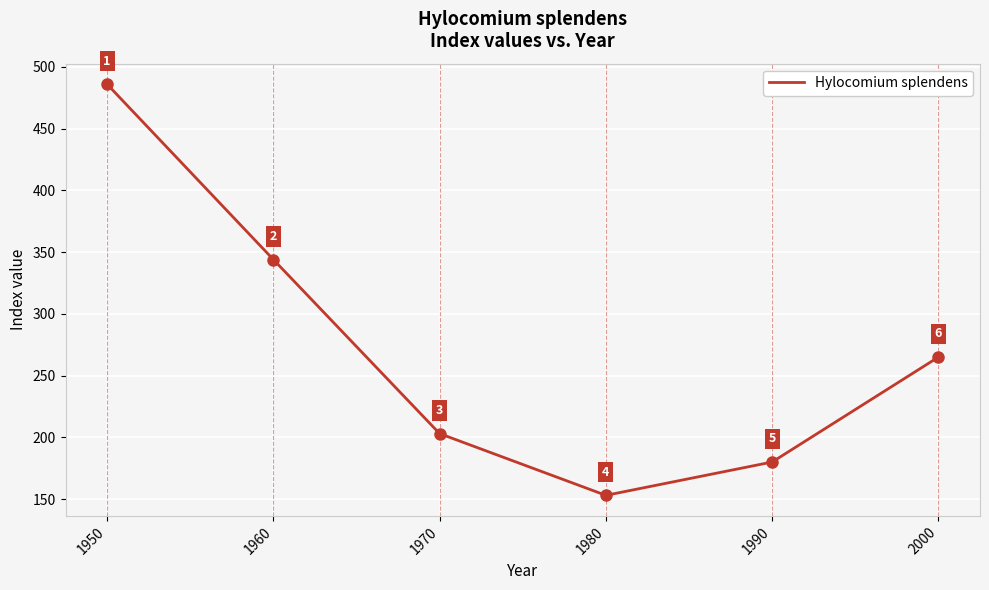

At which category does the data reach its first local valley?

1980